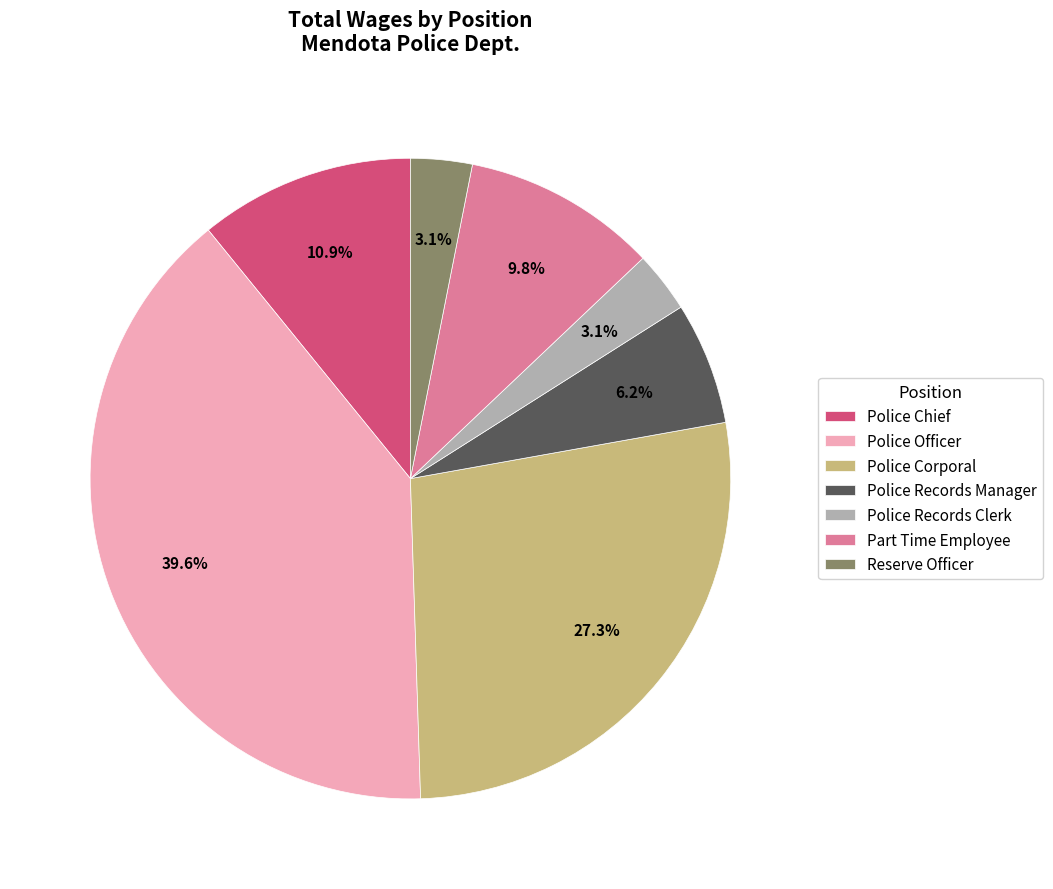

Which has a higher value, Police Corporal or Police Records Manager?

Police Corporal